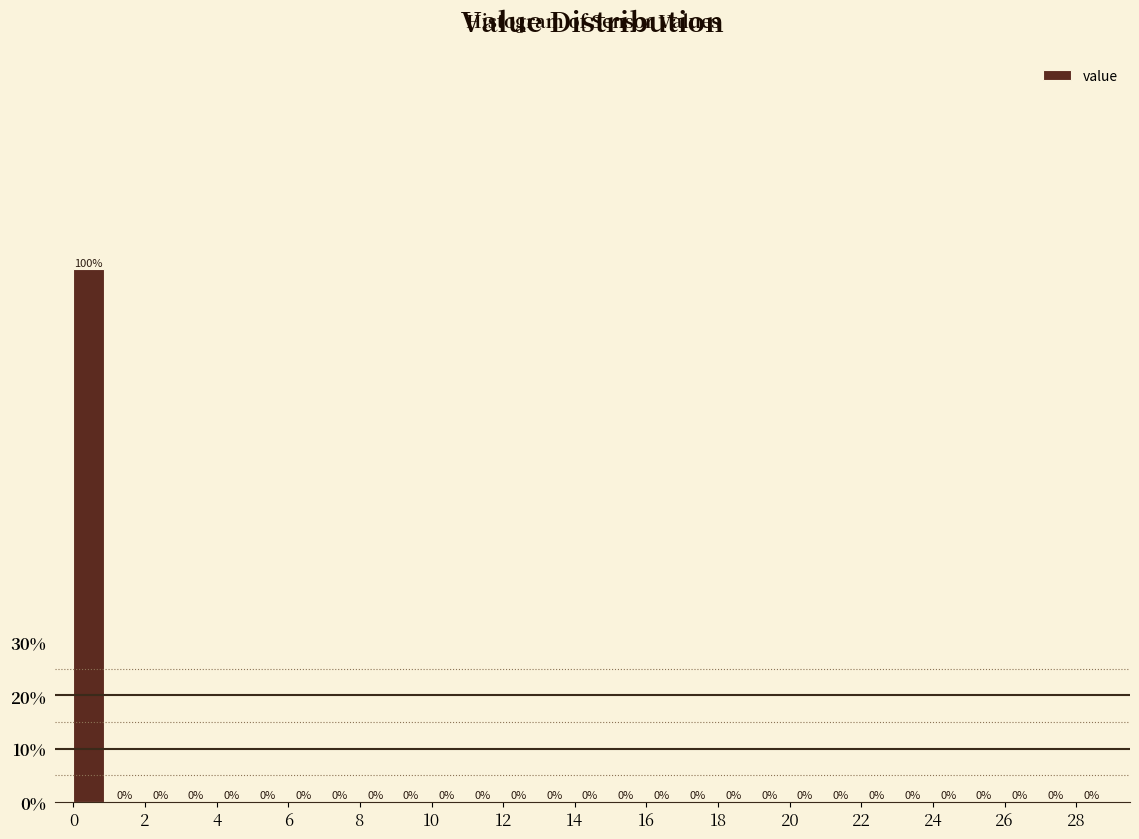

Reading left to right, transcribe this chart: for each bar, give the range it covers on the x-axis and its height.

0 to 1: 100
1 to 2: 0
2 to 3: 0
3 to 4: 0
4 to 5: 0
5 to 6: 0
6 to 7: 0
7 to 8: 0
8 to 9: 0
9 to 10: 0
10 to 11: 0
11 to 12: 0
12 to 13: 0
13 to 14: 0
14 to 15: 0
15 to 16: 0
16 to 17: 0
17 to 18: 0
18 to 19: 0
19 to 20: 0
20 to 21: 0
21 to 22: 0
22 to 23: 0
23 to 24: 0
24 to 25: 0
25 to 26: 0
26 to 27: 0
27 to 28: 0
28 to 29: 0